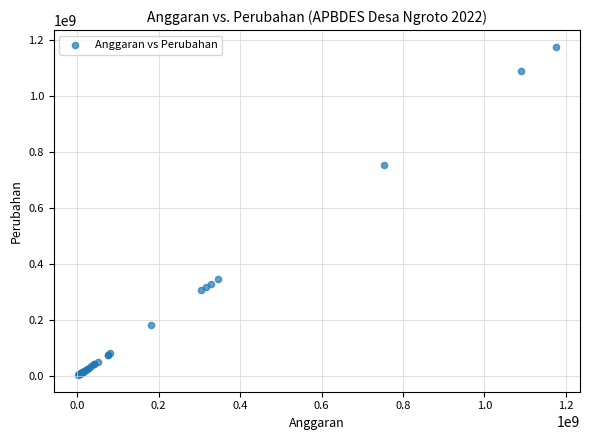

What Y value in the scatter plot is closest to 588404000?

752956000